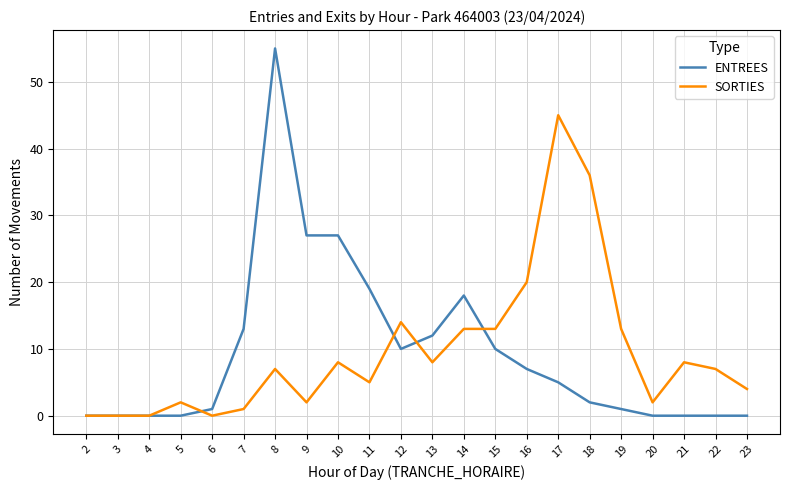

What is the difference between the maximum and second lowest values in the SORTIES series?

45